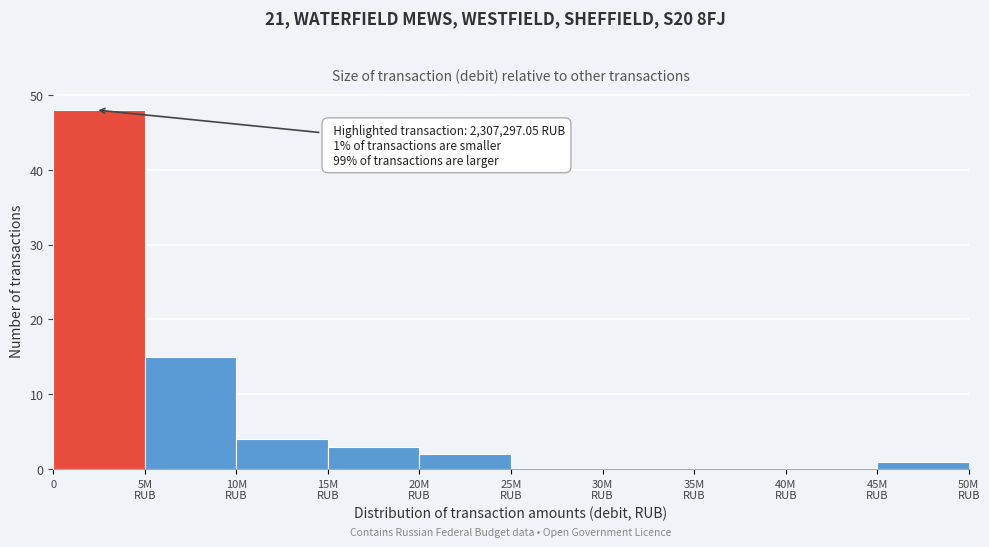

What is the greatest value displayed?

48